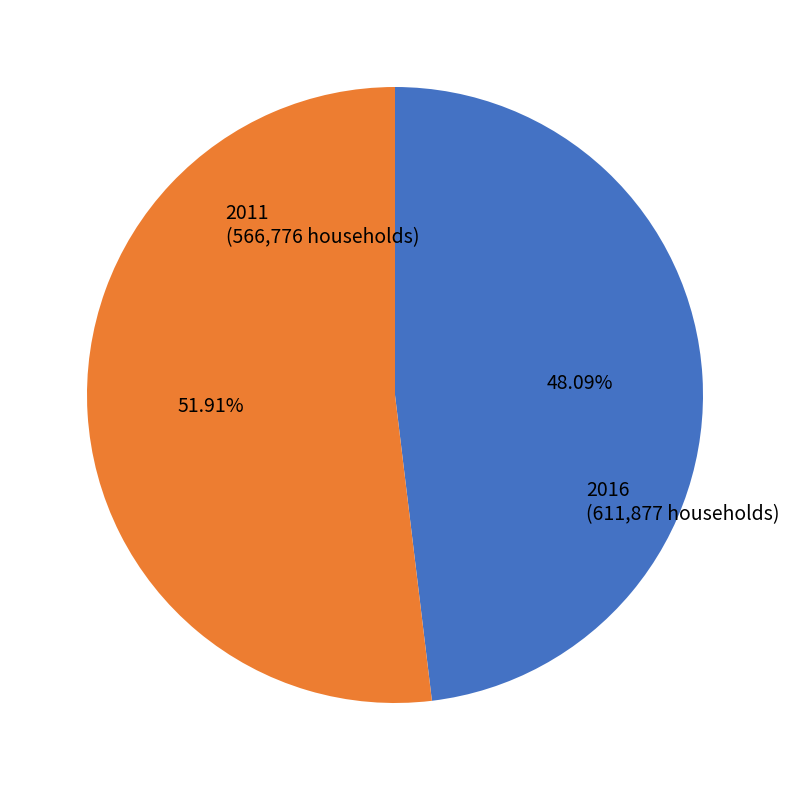

Is there any slice that represents more than half of the pie?

Yes